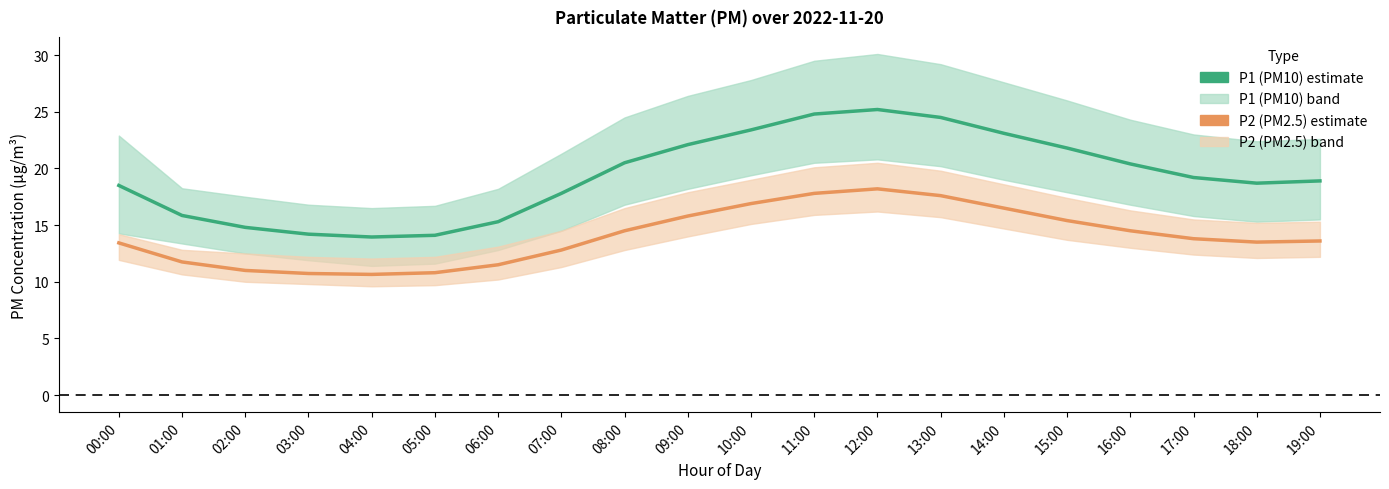

Between 18:00 and 06:00, which is larger?

18:00